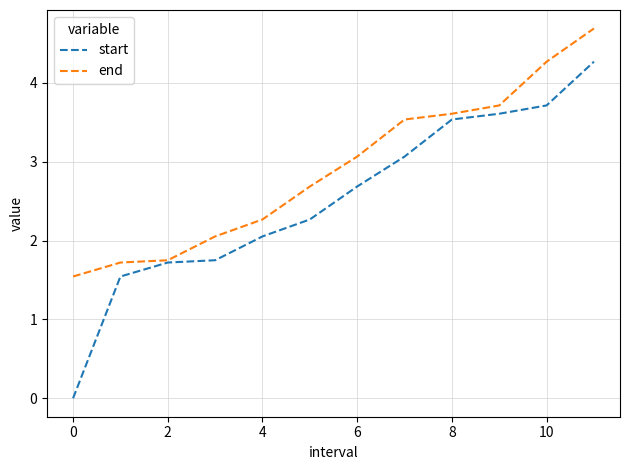

Which series has the widest spread of values?

start